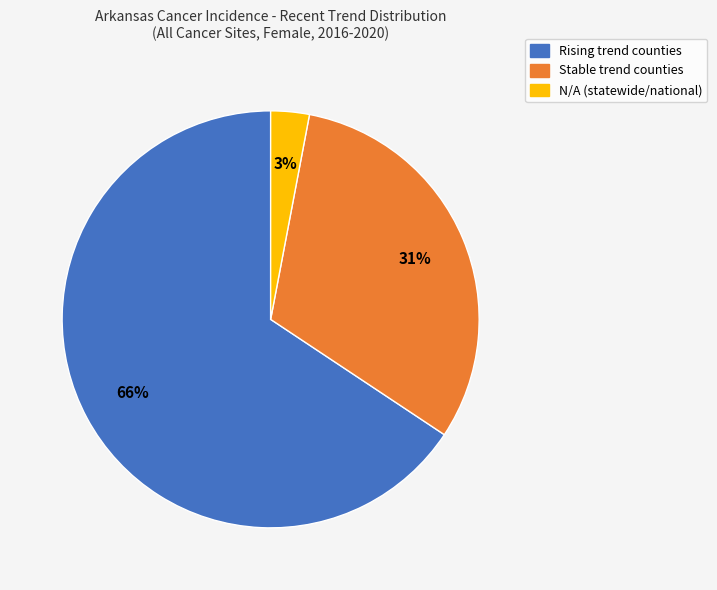

How many segments does this pie chart have?

3